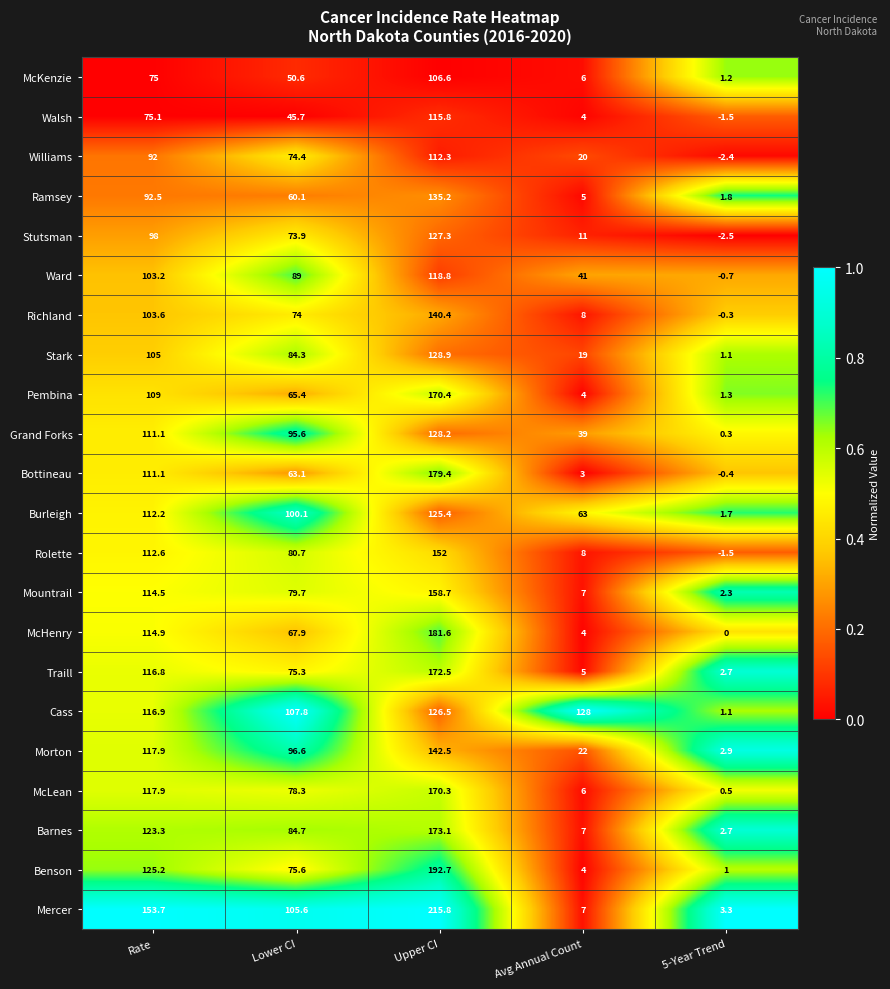

What is the difference between the Williams values at Upper CI and 5-Year Trend?

114.7